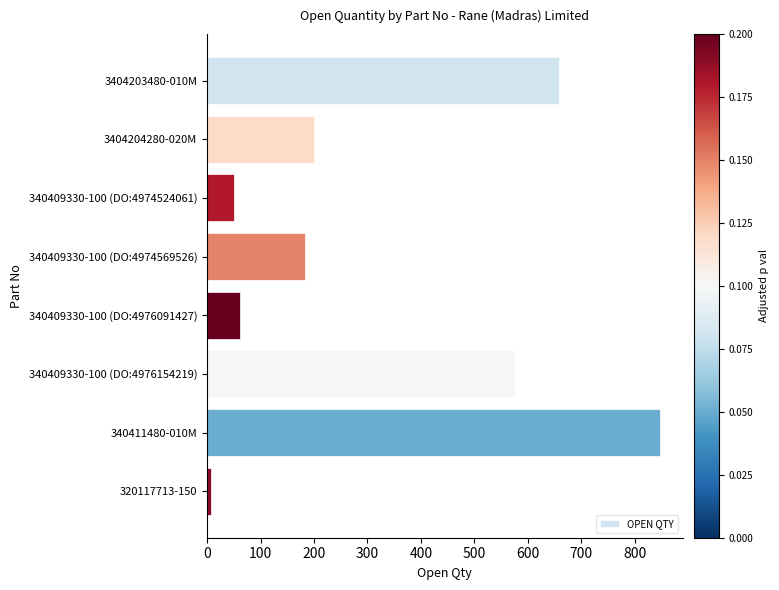

What is the maximum value shown in the chart?

847